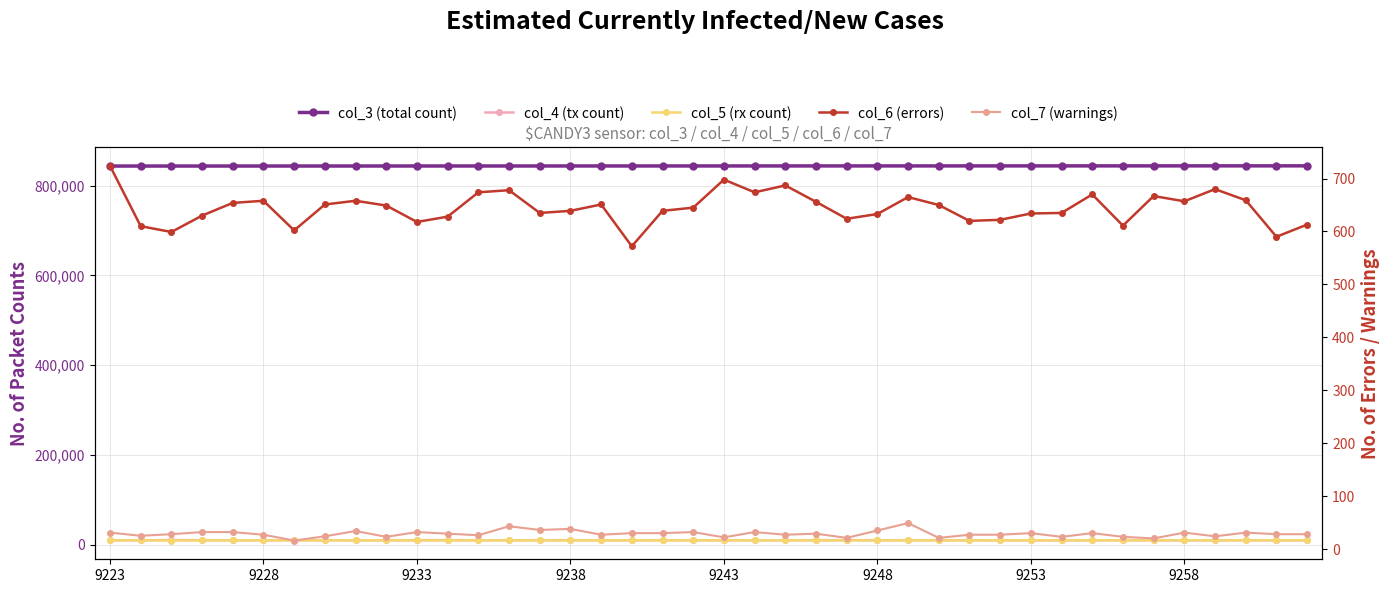

Rank the series at 9 from highest to lowest value.

col_3 (total count), col_4 (tx count), col_5 (rx count), col_6 (errors), col_7 (warnings)